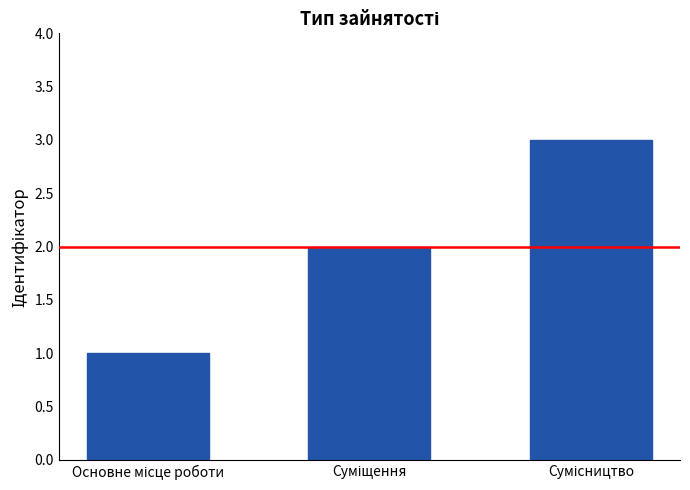

What is the sum of all values?

6